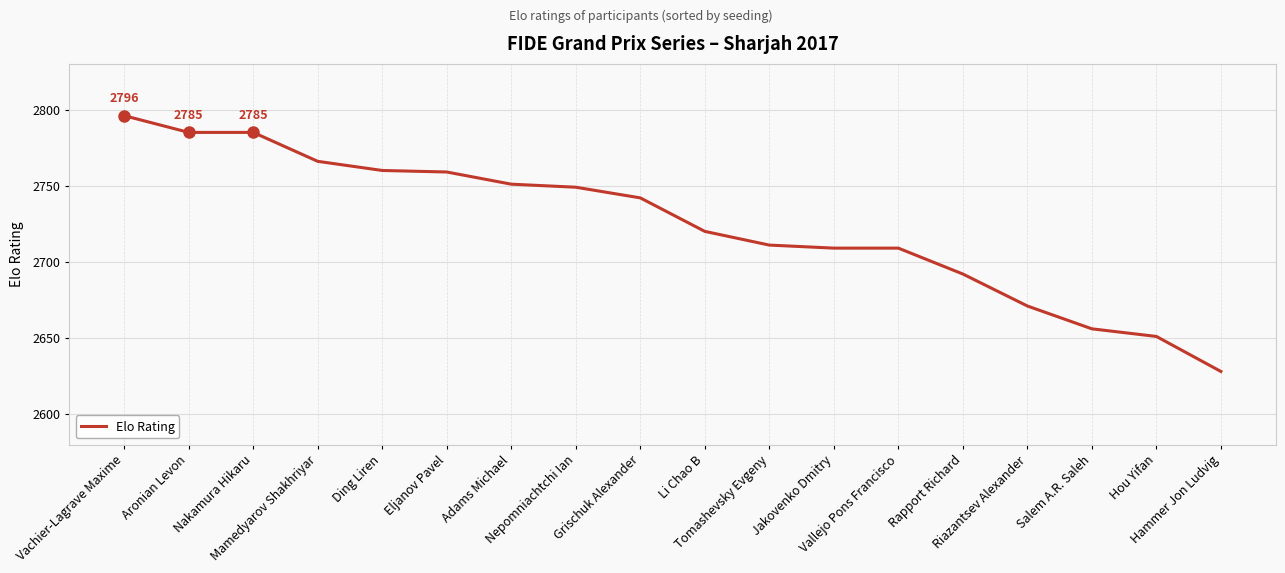

What is the difference between the maximum and minimum values?

168